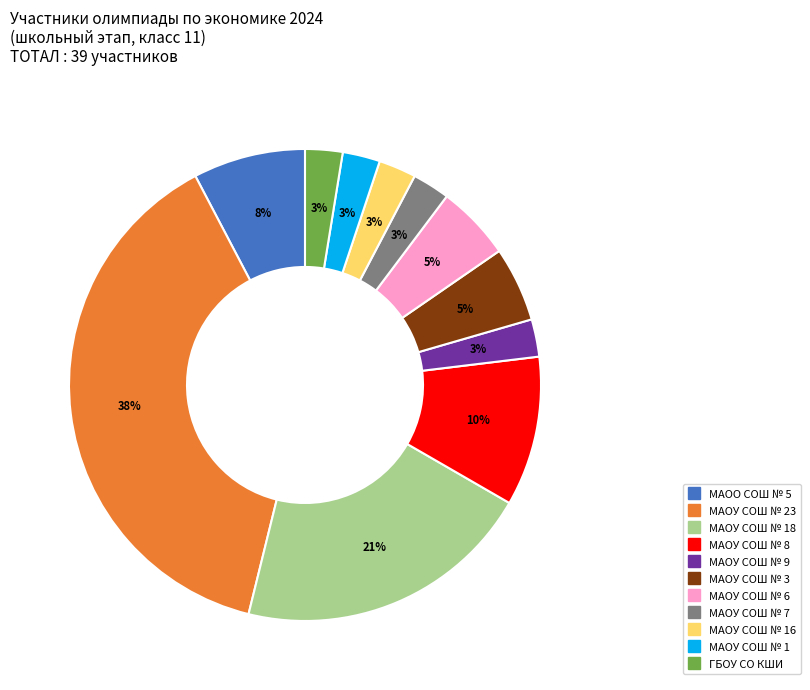

Is there any slice that represents more than half of the pie?

No